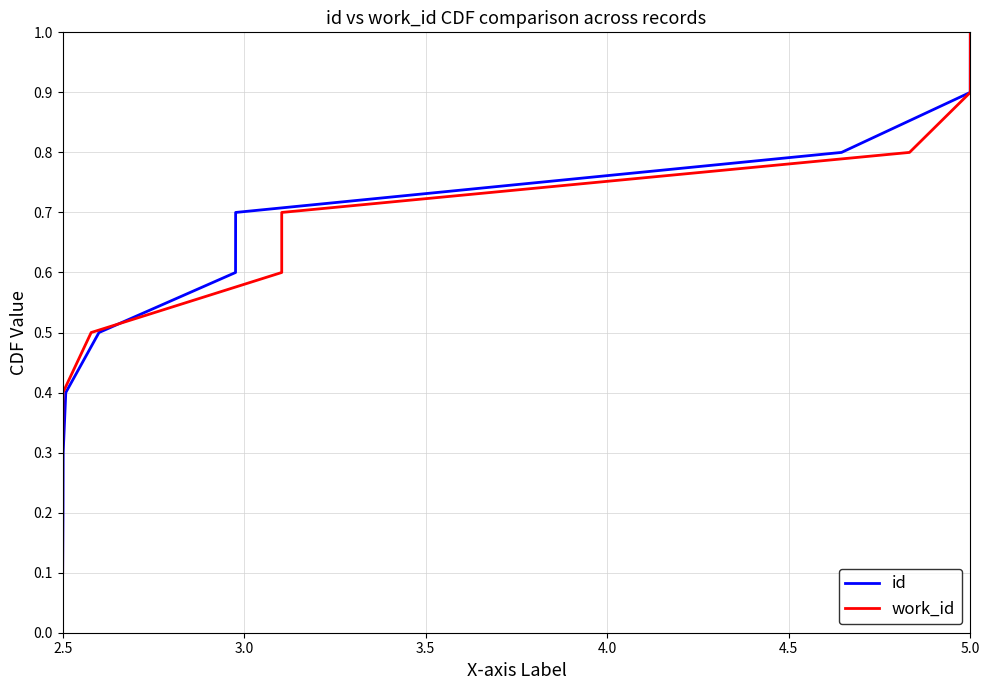

True or false: id has more than 1 points higher than both neighbors.

False